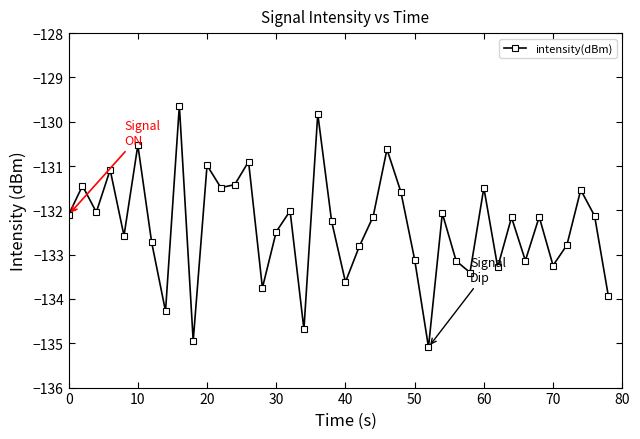

What is the smallest value displayed?

-135.1